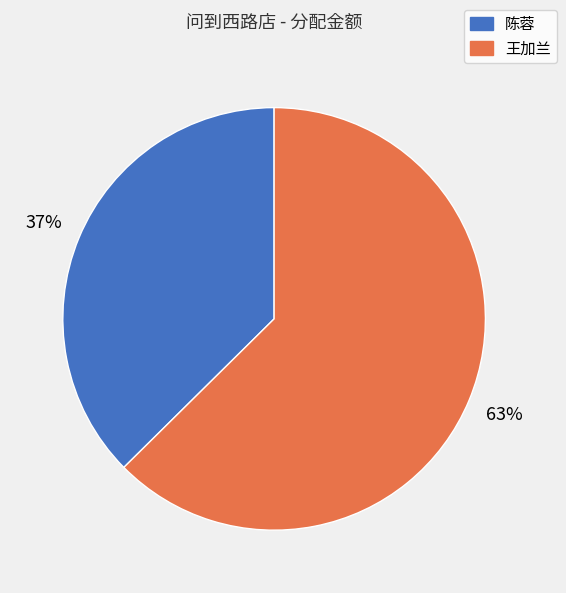

Is there a majority slice in this chart?

Yes